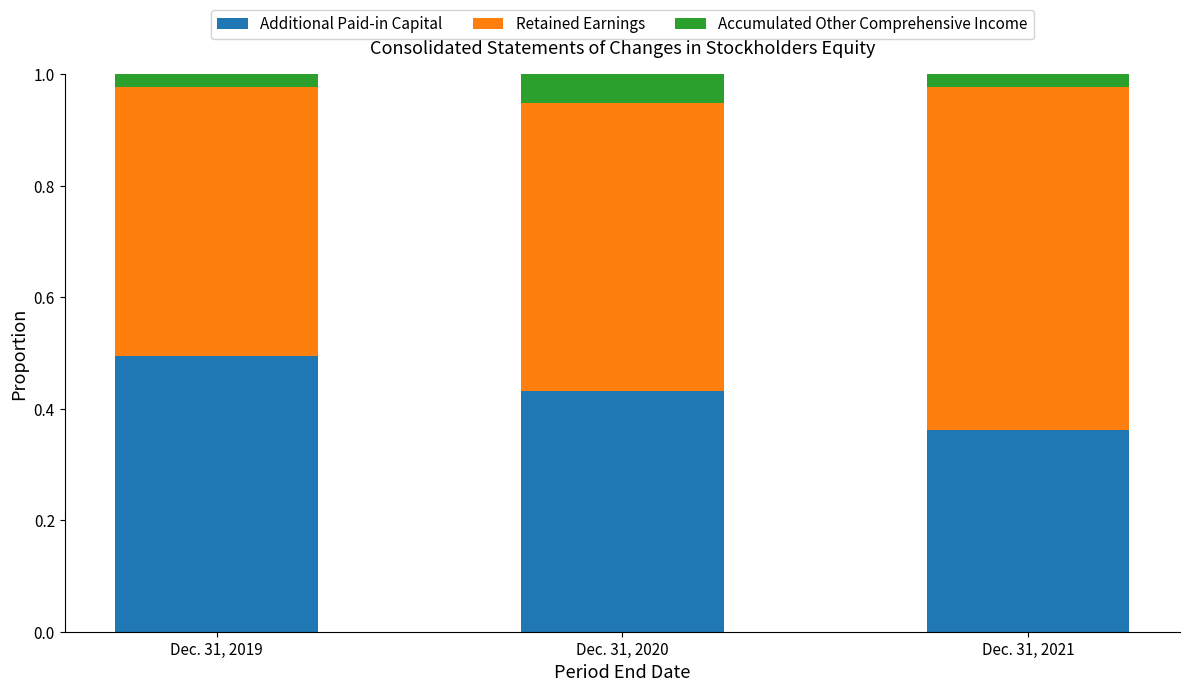

How many Additional Paid-in Capital values are between 0 and 1?

3